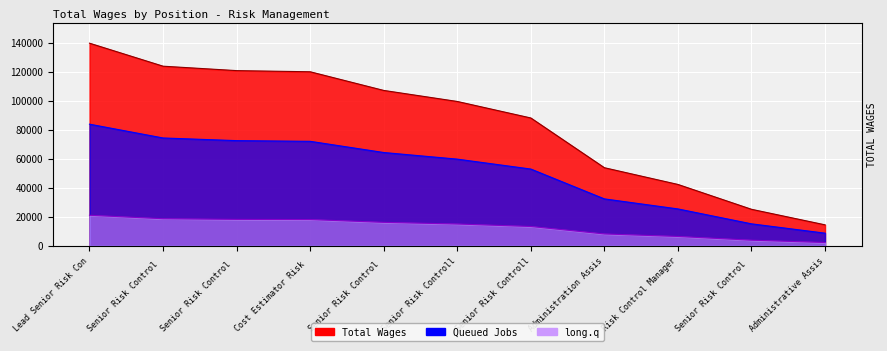

What is the greatest value displayed?

139628